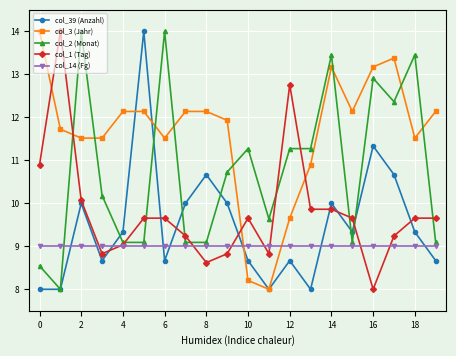

What is the highest value of the col_3 (Jahr) series?

14.0